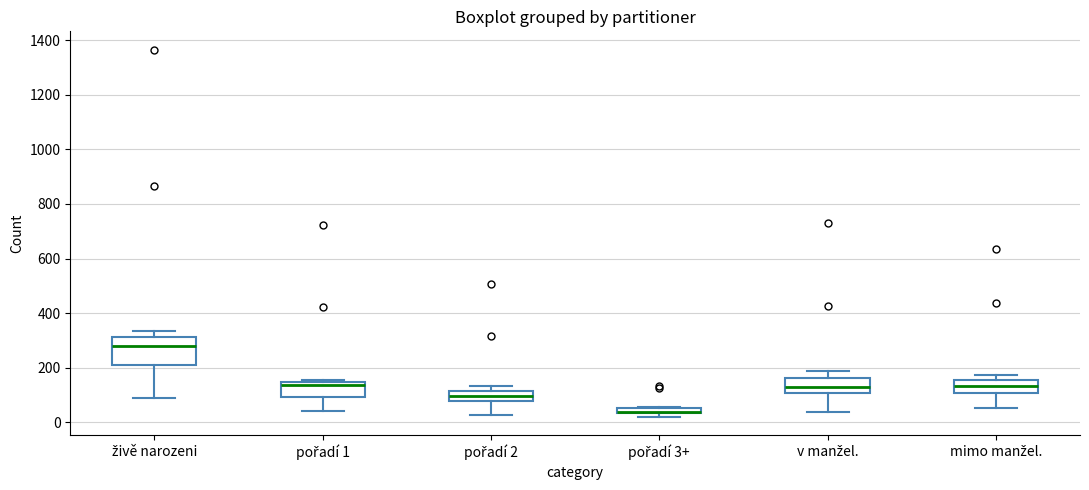

Comparing the boxes themselves (not the whiskers), which one is the tallest?

živě narozeni